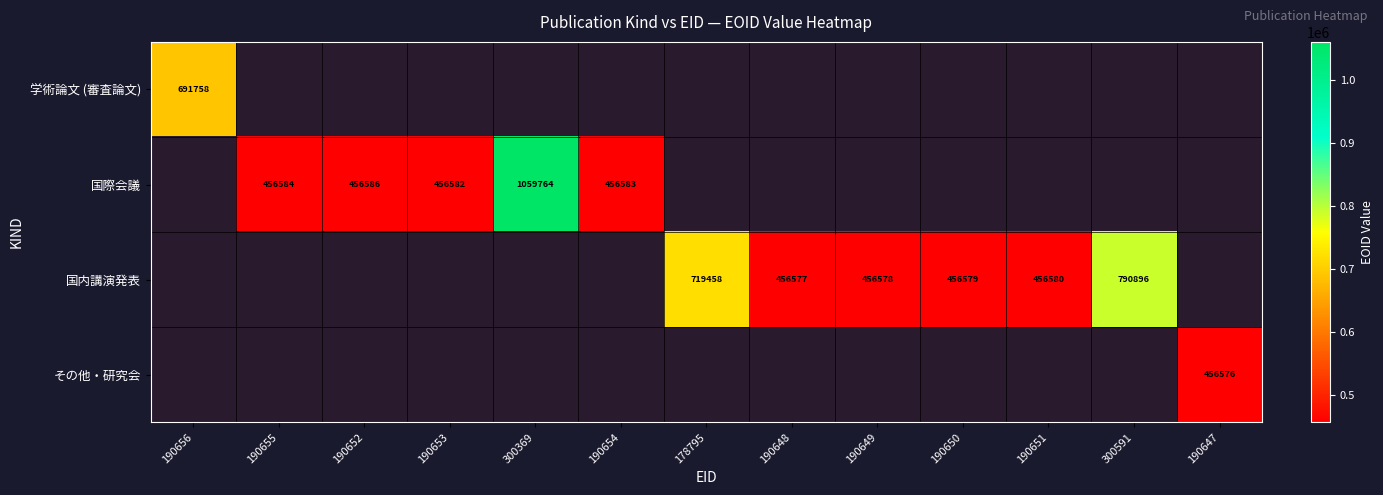

Is it true that その他・研究会 equals 456576 at 190647?

True